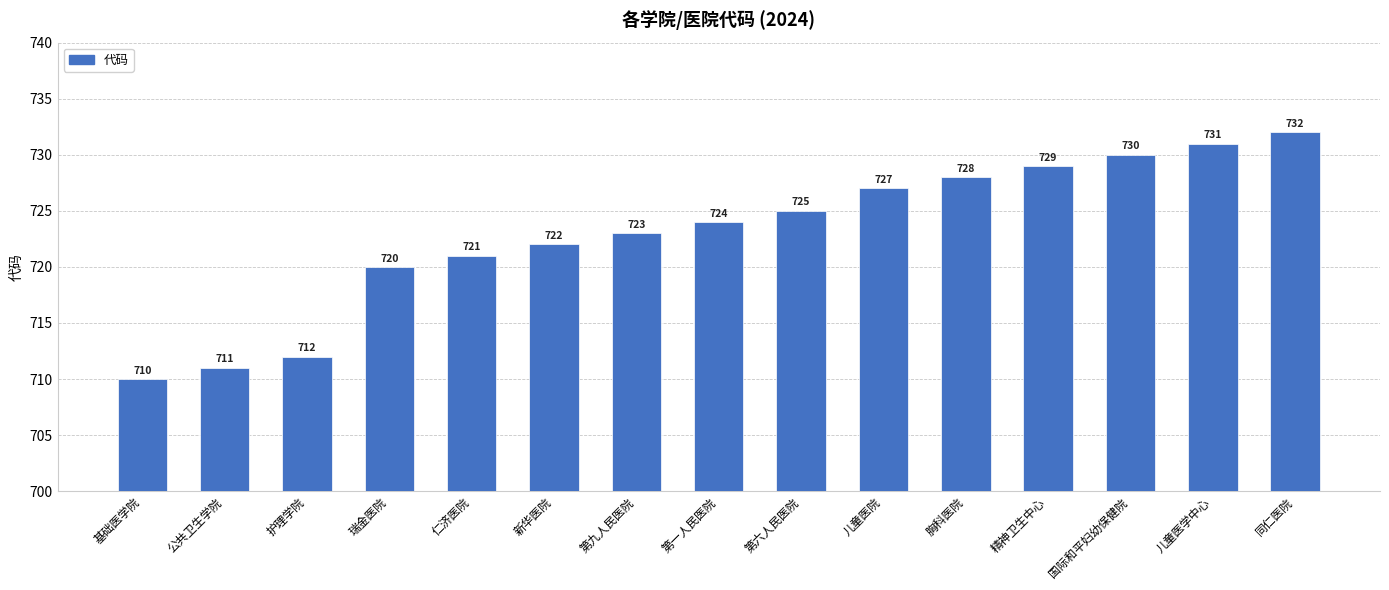

What is the change in value from 公共卫生学院 to 瑞金医院?

+9